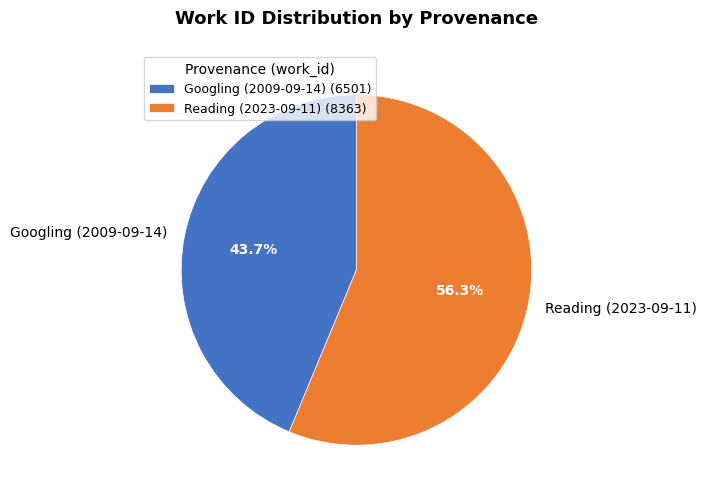

To the nearest percent, what percentage of the pie is Googling (2009-09-14)?

44%